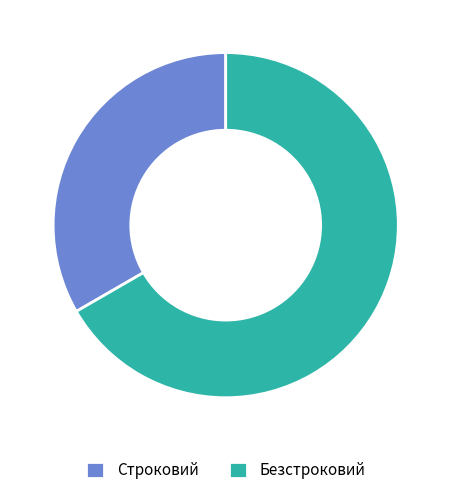

What is the ratio of the value at Строковий to the value at Безстроковий?

0.5